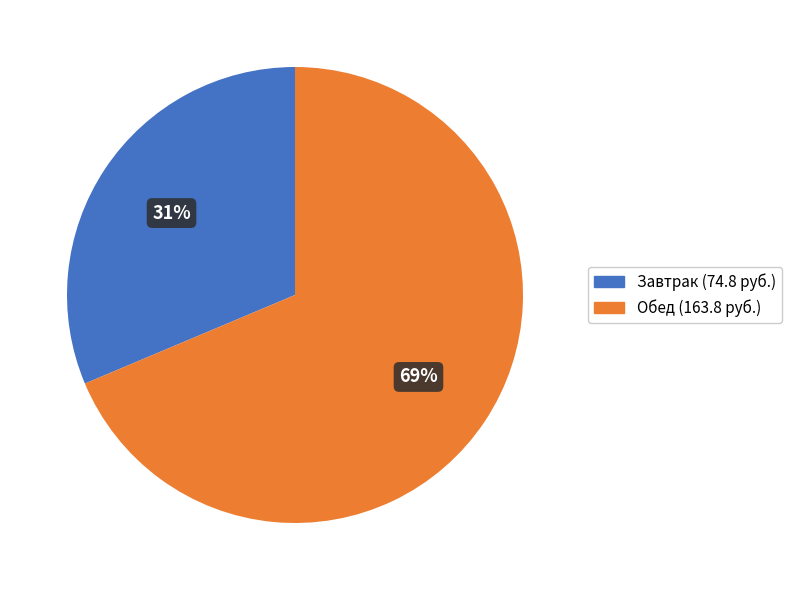

Is there a majority slice in this chart?

Yes